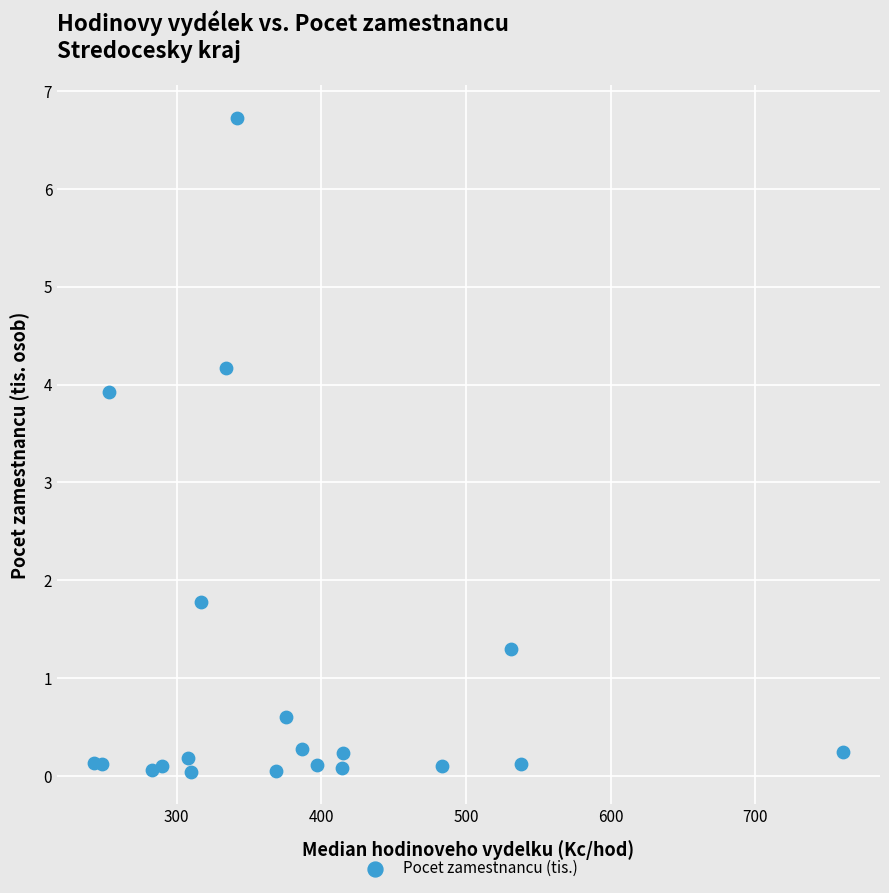

What Y value in the scatter plot is closest to 3?

3.9